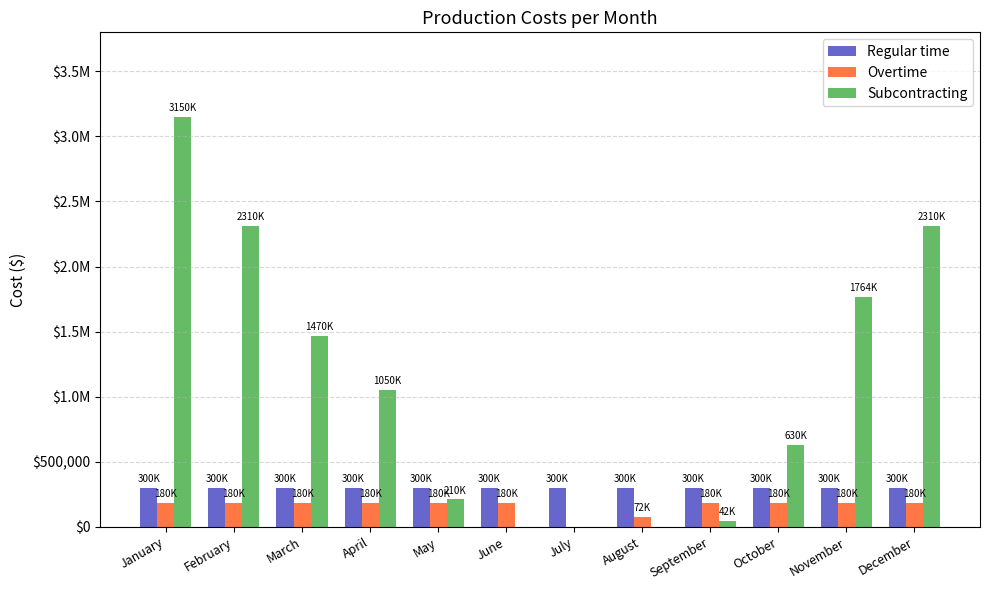

What are all the series names shown in the legend?

Regular time, Overtime, Subcontracting